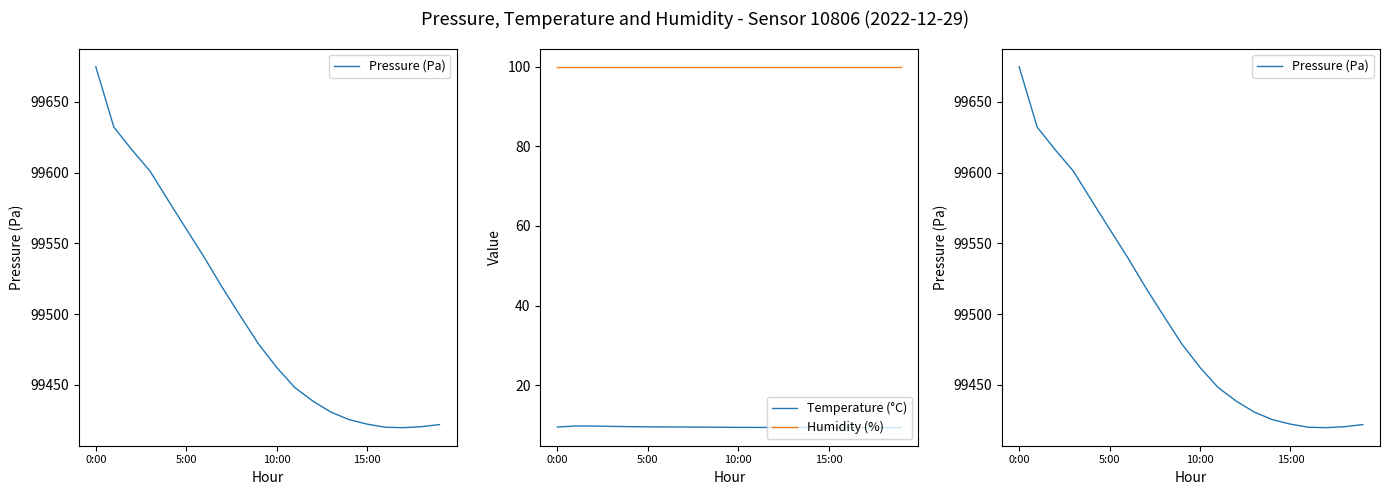

At which category does Pressure (Pa) reach its first local valley?

17